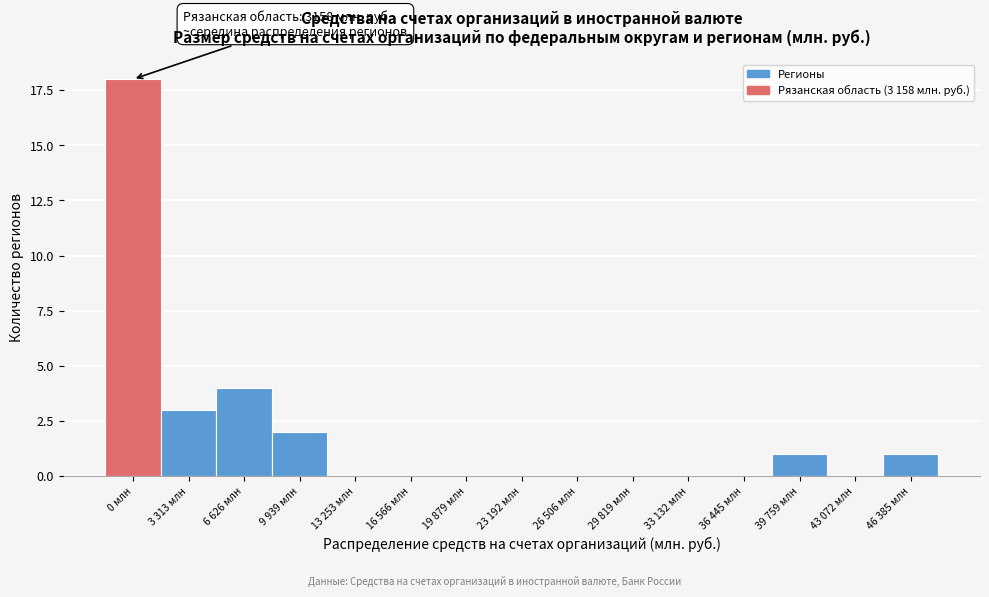

Reading left to right, what are all the values shown in this chart?

0 млн=18	3 313 млн=3	6 626 млн=4	9 939 млн=2	13 253 млн=0	16 566 млн=0	19 879 млн=0	23 192 млн=0	26 506 млн=0	29 819 млн=0	33 132 млн=0	36 445 млн=0	39 759 млн=1	43 072 млн=0	46 385 млн=1